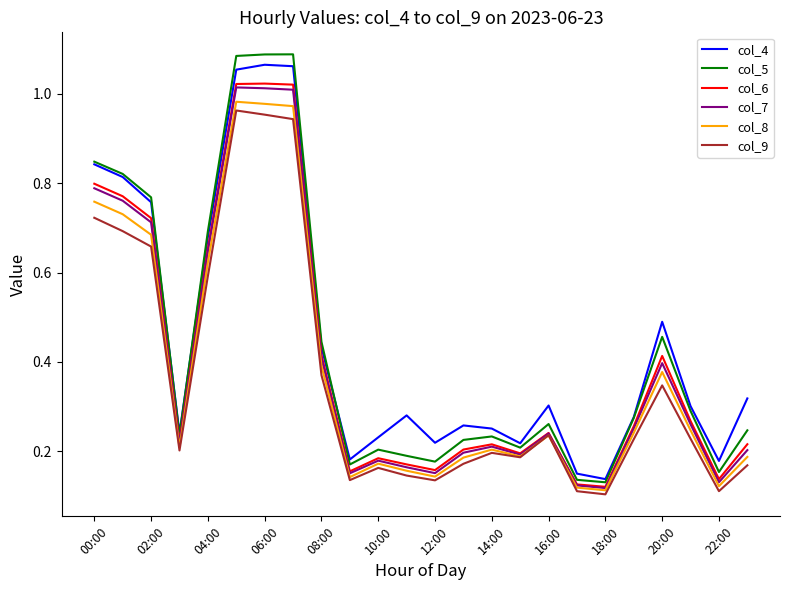

True or false: col_9 and col_4 cross at least once.

False